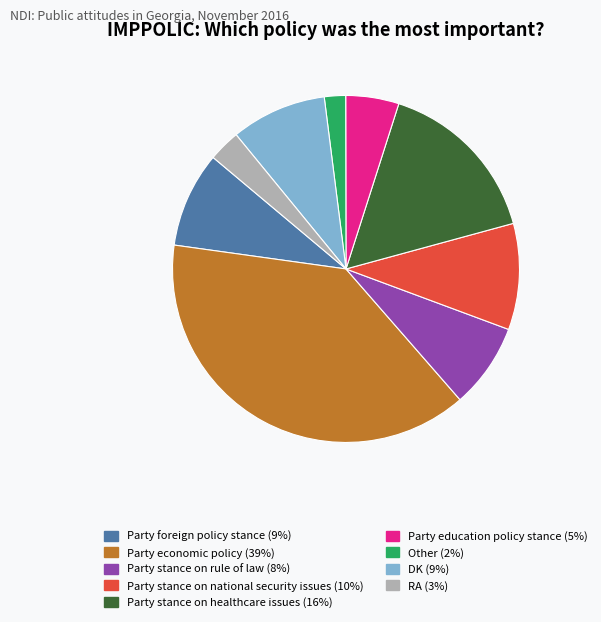

True or false: Party foreign policy stance accounts for 3% of the total.

False